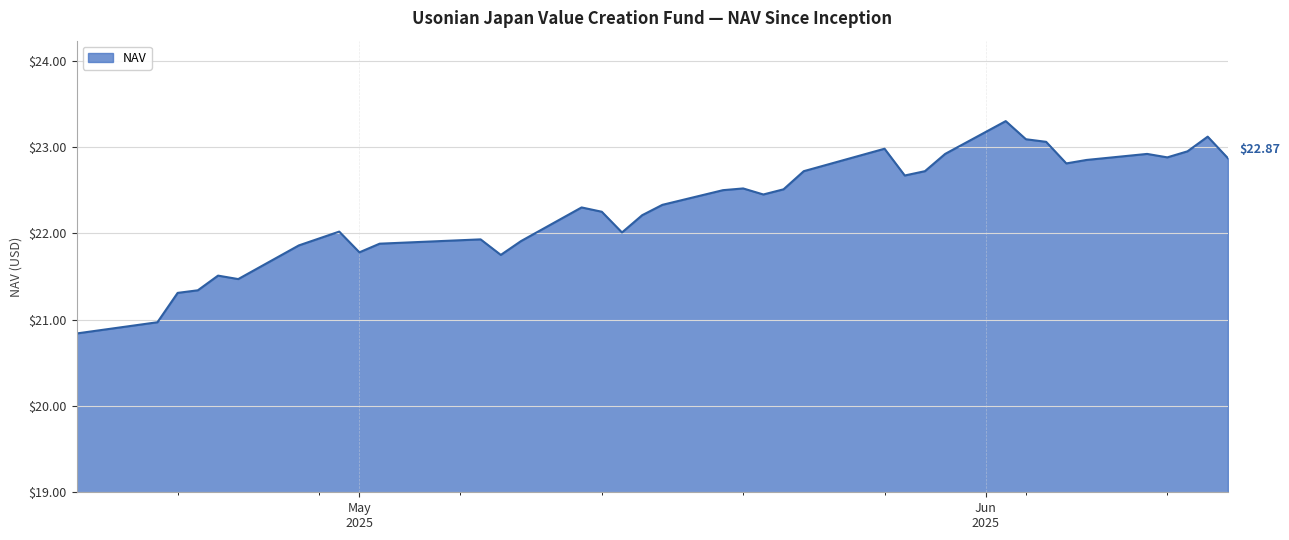

What is the difference between the maximum and minimum values?

2.5